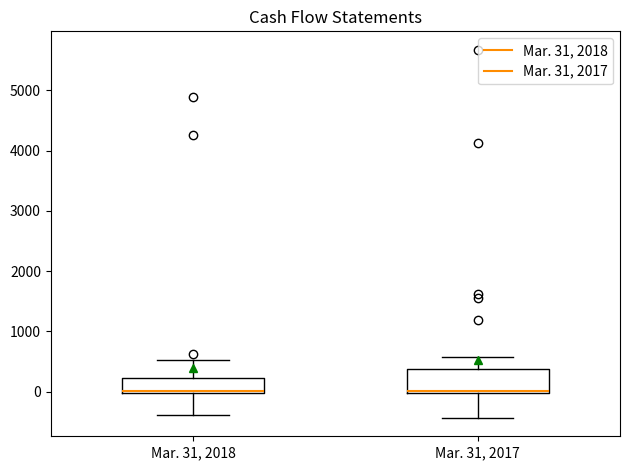

Comparing the boxes themselves (not the whiskers), which one is the tallest?

Mar. 31, 2017